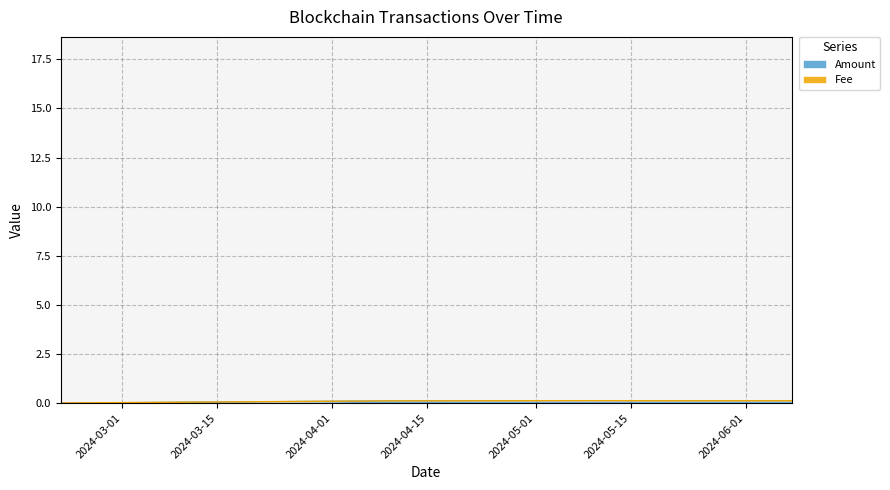

Between 2024-02-20 22:51 and 2024-05-08 13:51, which series saw the biggest shift?

Fee